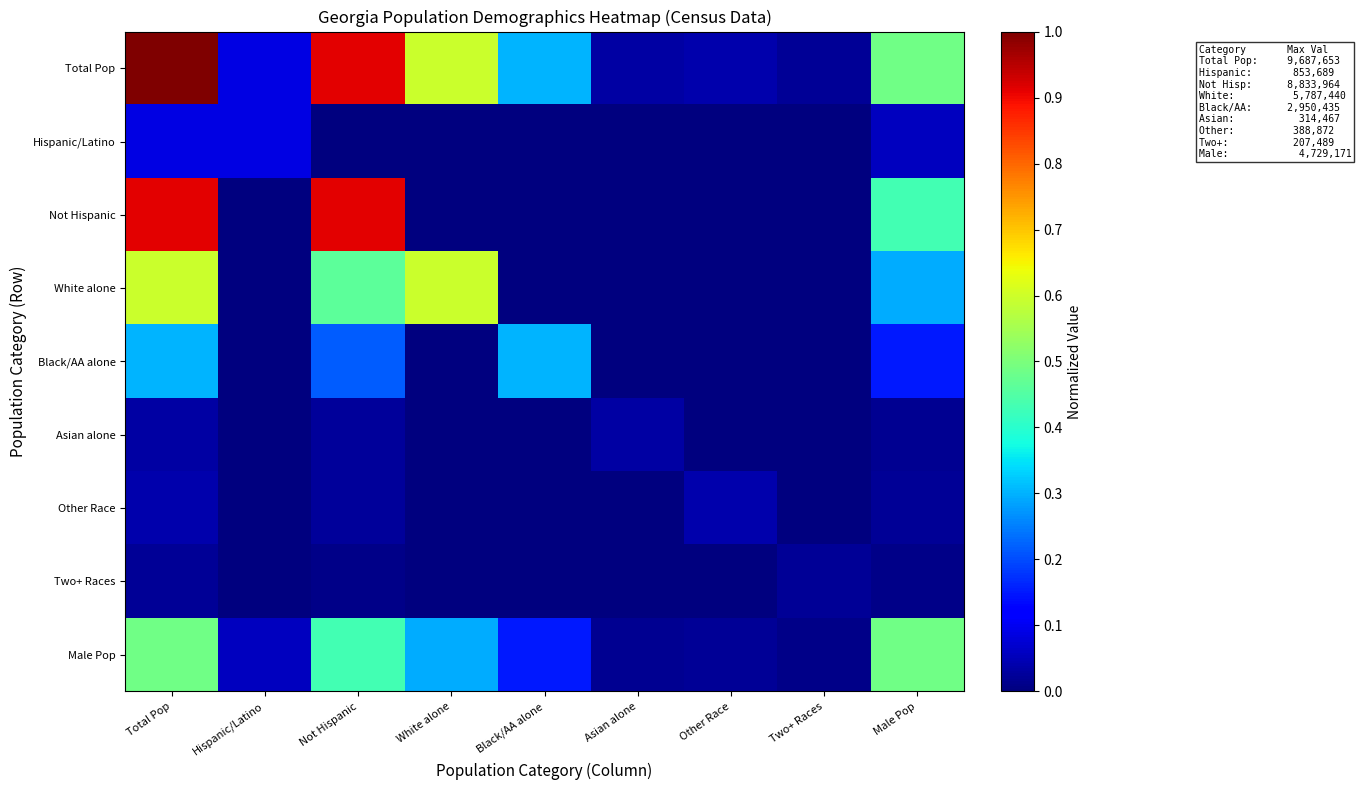

Reading left to right, transcribe all the data shown in this chart.

Total Pop: Total Pop=1.0	Hispanic/Latino=0.1	Not Hispanic=0.9	White alone=0.6	Black/AA alone=0.3	Asian alone=0.0	Other Race=0.0	Two+ Races=0.0	Male Pop=0.5
Hispanic/Latino: Total Pop=0.1	Hispanic/Latino=0.1	Not Hispanic=0.0	White alone=0.0	Black/AA alone=0.0	Asian alone=0.0	Other Race=0.0	Two+ Races=0.0	Male Pop=0.1
Not Hispanic: Total Pop=0.9	Hispanic/Latino=0.0	Not Hispanic=0.9	White alone=0.0	Black/AA alone=0.0	Asian alone=0.0	Other Race=0.0	Two+ Races=0.0	Male Pop=0.4
White alone: Total Pop=0.6	Hispanic/Latino=0.0	Not Hispanic=0.5	White alone=0.6	Black/AA alone=0.0	Asian alone=0.0	Other Race=0.0	Two+ Races=0.0	Male Pop=0.3
Black/AA alone: Total Pop=0.3	Hispanic/Latino=0.0	Not Hispanic=0.2	White alone=0.0	Black/AA alone=0.3	Asian alone=0.0	Other Race=0.0	Two+ Races=0.0	Male Pop=0.1
Asian alone: Total Pop=0.0	Hispanic/Latino=0.0	Not Hispanic=0.0	White alone=0.0	Black/AA alone=0.0	Asian alone=0.0	Other Race=0.0	Two+ Races=0.0	Male Pop=0.0
Other Race: Total Pop=0.0	Hispanic/Latino=0.0	Not Hispanic=0.0	White alone=0.0	Black/AA alone=0.0	Asian alone=0.0	Other Race=0.0	Two+ Races=0.0	Male Pop=0.0
Two+ Races: Total Pop=0.0	Hispanic/Latino=0.0	Not Hispanic=0.0	White alone=0.0	Black/AA alone=0.0	Asian alone=0.0	Other Race=0.0	Two+ Races=0.0	Male Pop=0.0
Male Pop: Total Pop=0.5	Hispanic/Latino=0.1	Not Hispanic=0.4	White alone=0.3	Black/AA alone=0.1	Asian alone=0.0	Other Race=0.0	Two+ Races=0.0	Male Pop=0.5